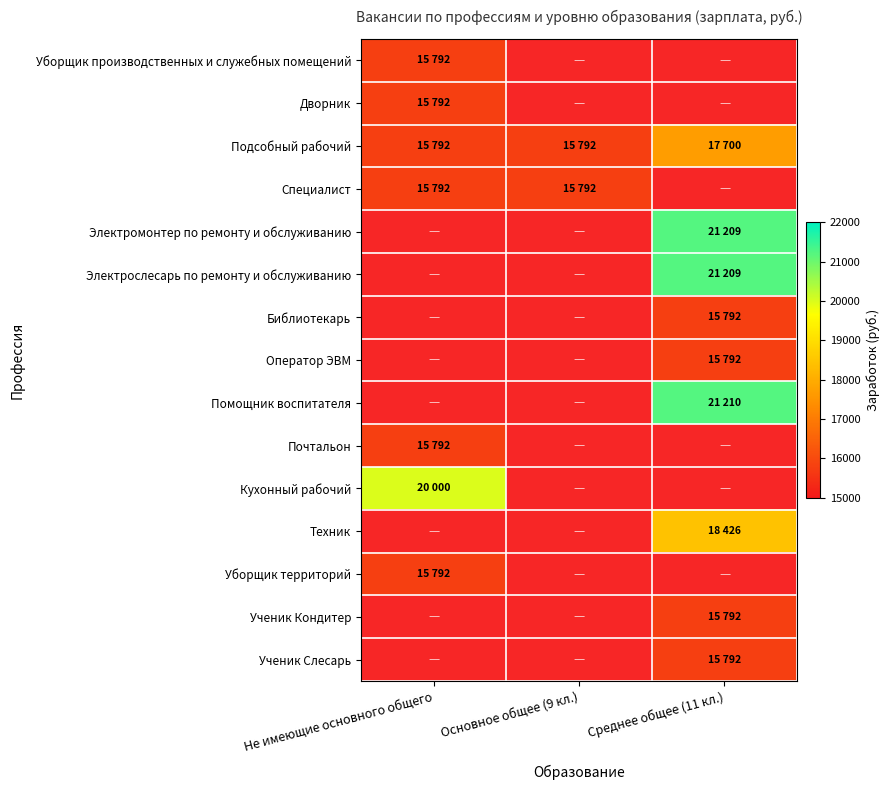

Between Основное общее (9 кл.) and Среднее общее (11 кл.), which is larger?

Среднее общее (11 кл.)